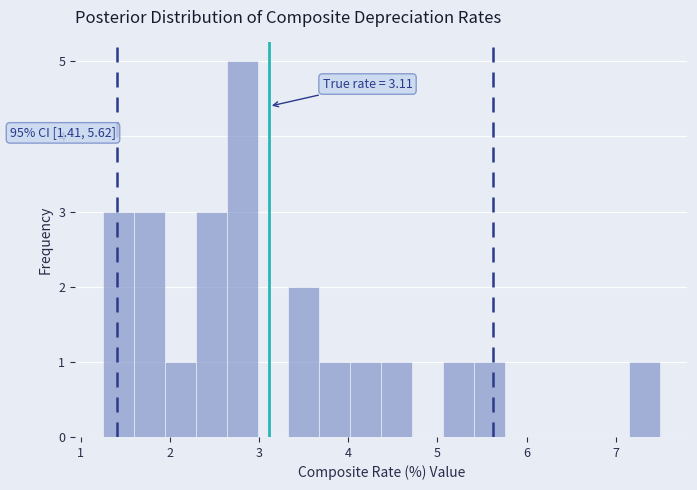

Read against the x-axis, roughly where is the centre of the tallest bar?

2.8